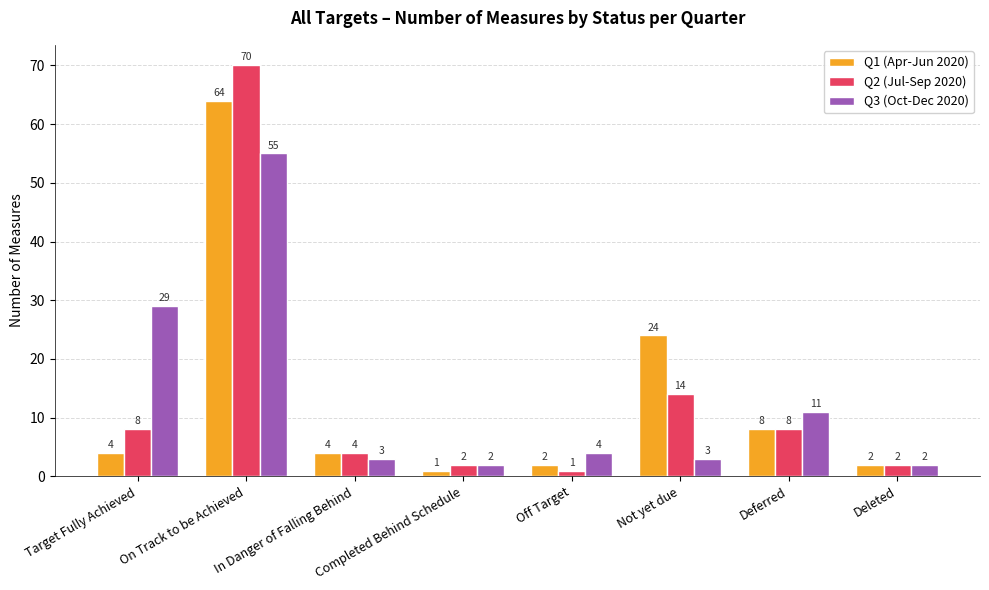

How many bars are there in total?

24